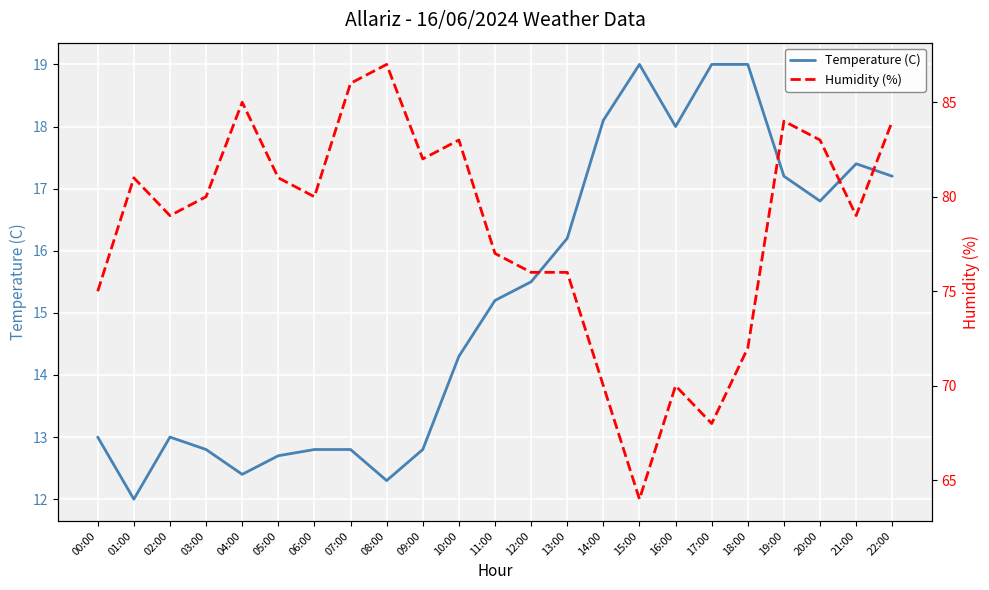

What is the smallest value displayed?

12.0